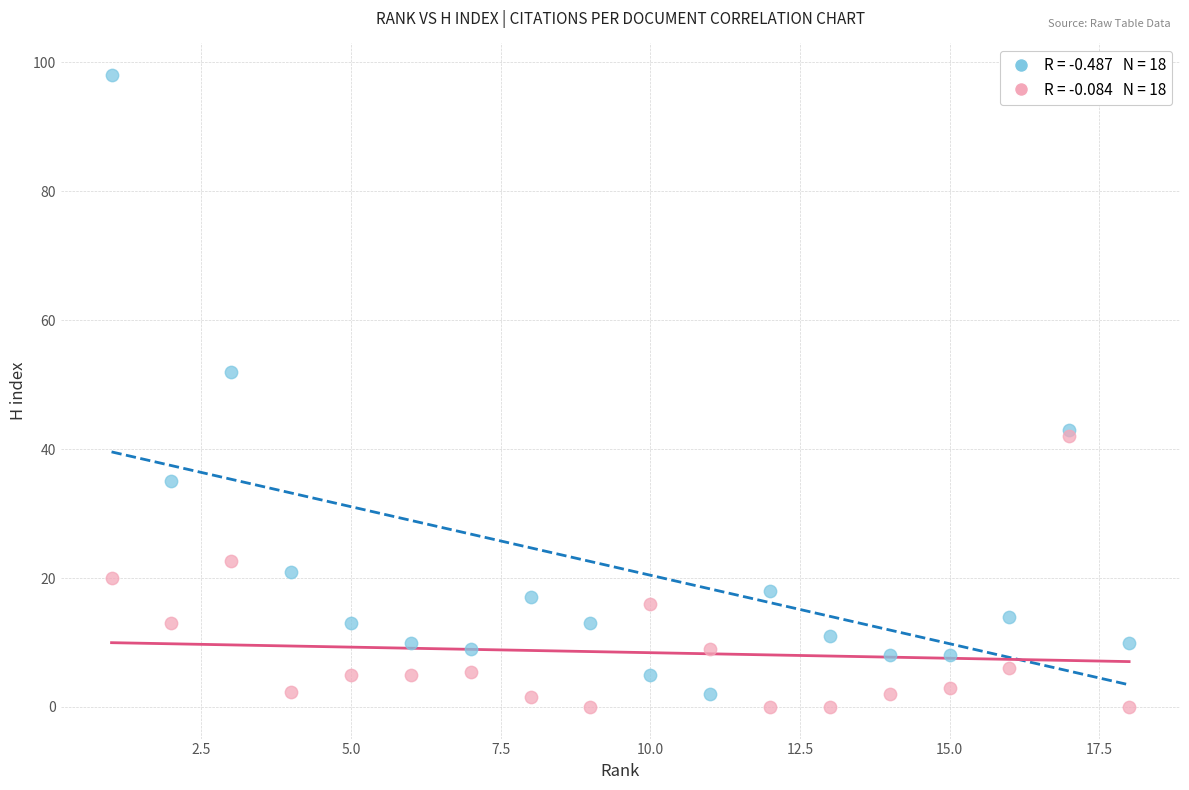

Across all series, what Y value is closest to 49?

52.0